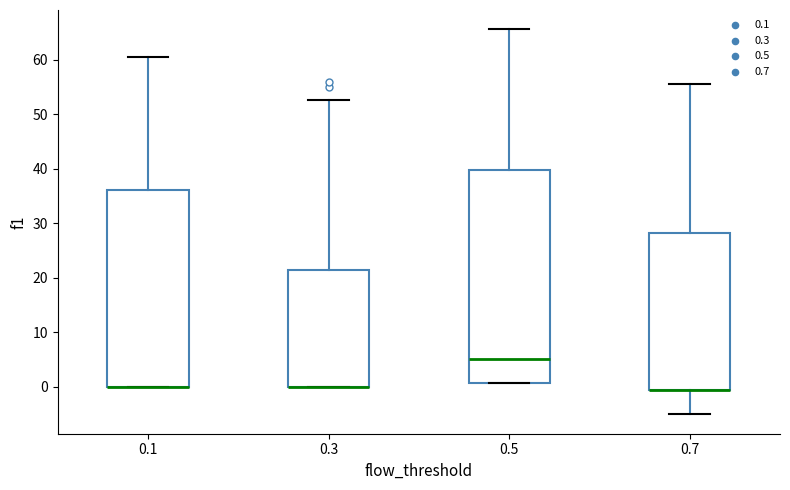

Reading left to right, transcribe this box plot: for each box, give where its median line is, the range the box spans, and where its two whiskers end, as read against the y-axis. The values are not printed on the chart, so give them approximately, as read against the axis.

0.1: median 0 (drawn on the box's lower edge), box 0 to 36, whiskers 0 to 60
0.3: median 0 (drawn on the box's lower edge), box 0 to 21, whiskers 0 to 53
0.5: median 5, box 1 to 40, whiskers 1 to 66
0.7: median -1 (drawn on the box's lower edge), box -1 to 28, whiskers -5 to 56